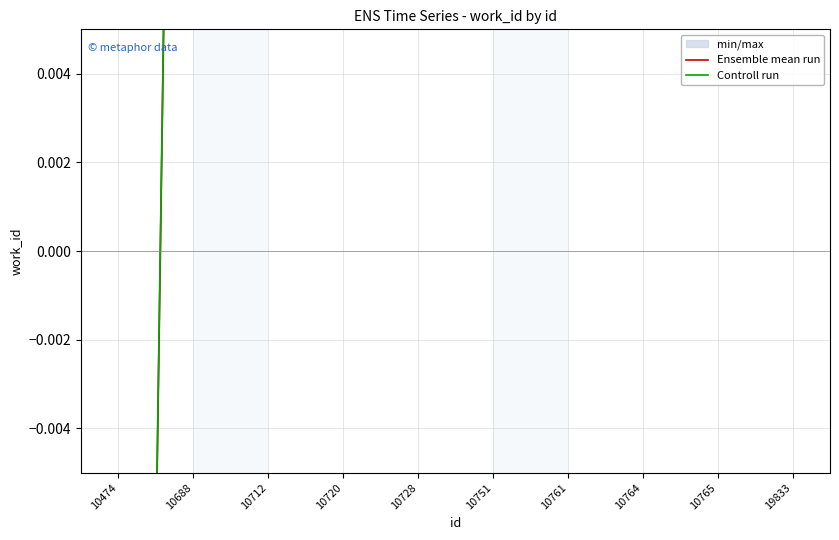

How many lines are shown in the chart?

2